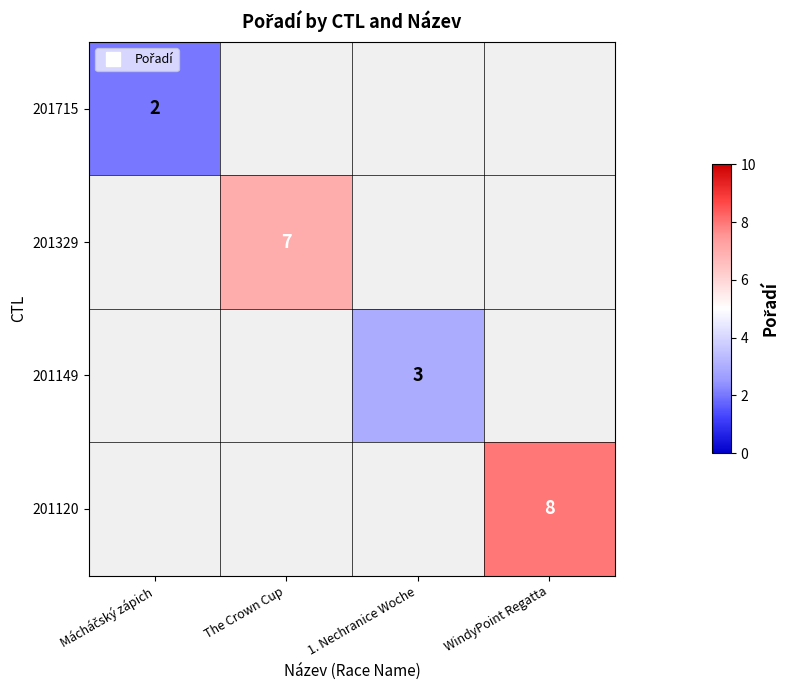

At how many categories does at least one series exceed 6?

2